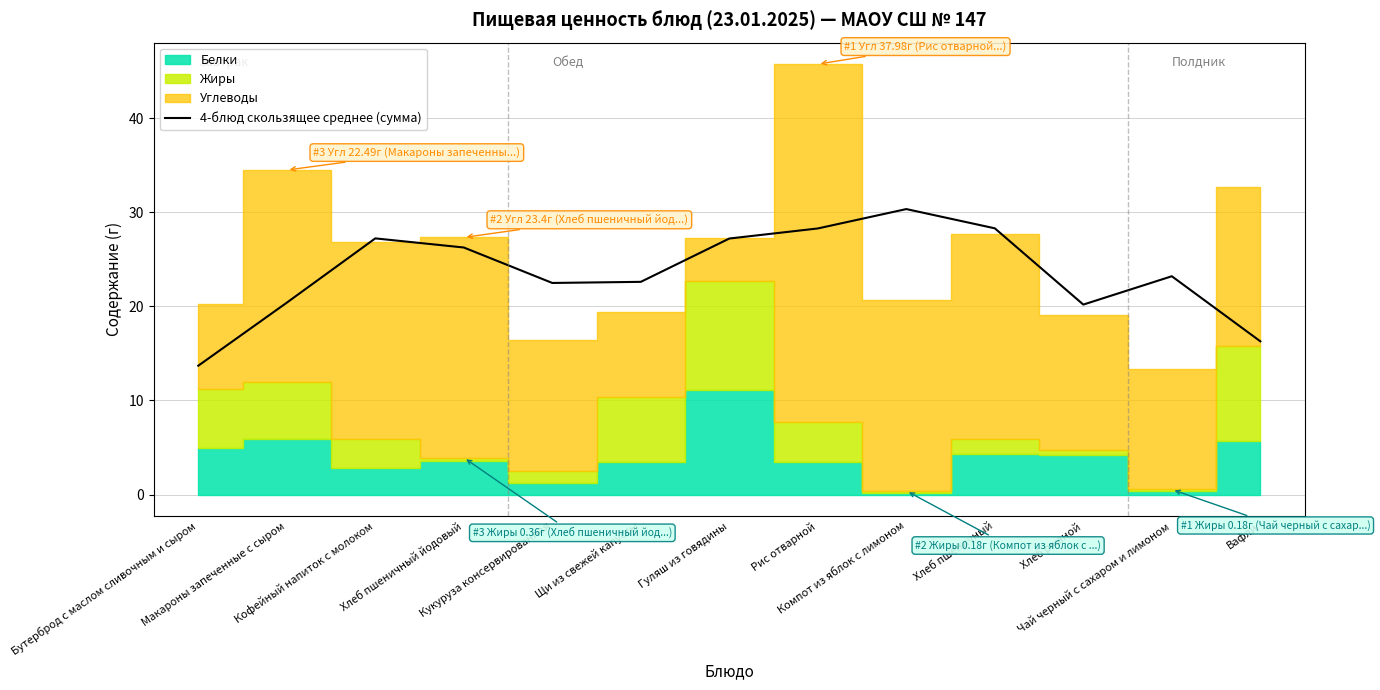

Where is the first local minimum?

Кукуруза консервированная